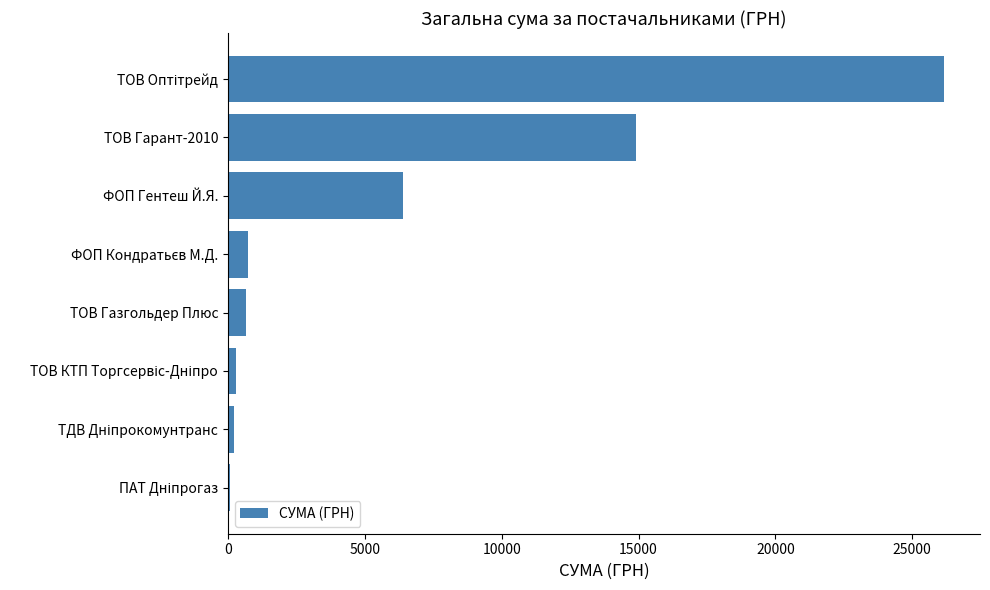

Are the bars horizontal?

Yes